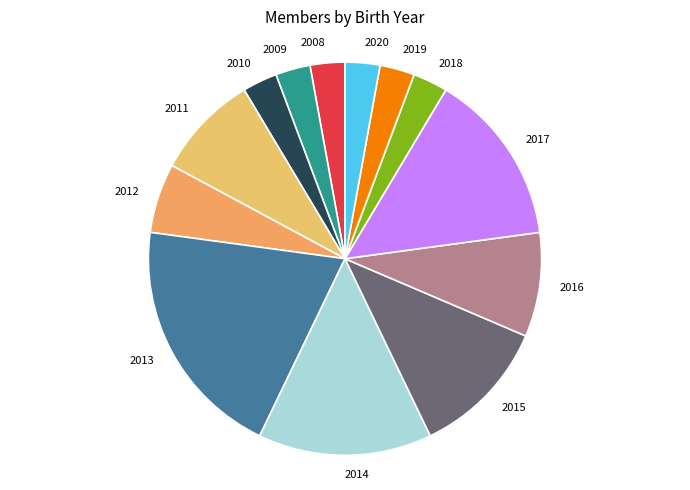

Between 2020 and 2012, which is larger?

2012